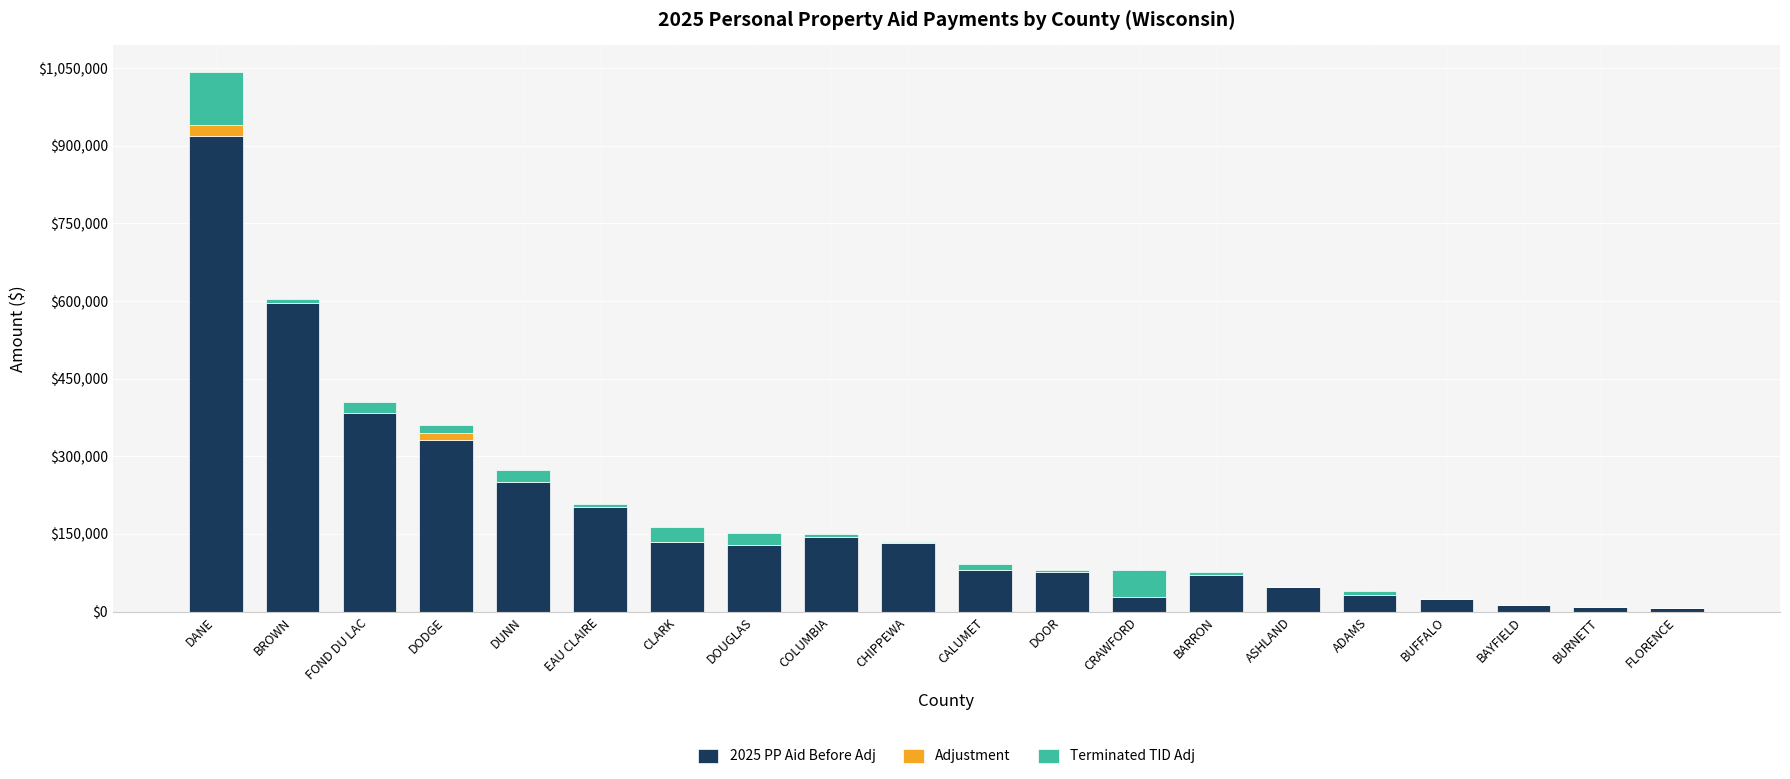

What is the maximum value for 2025 PP Aid Before Adj?

918248.3